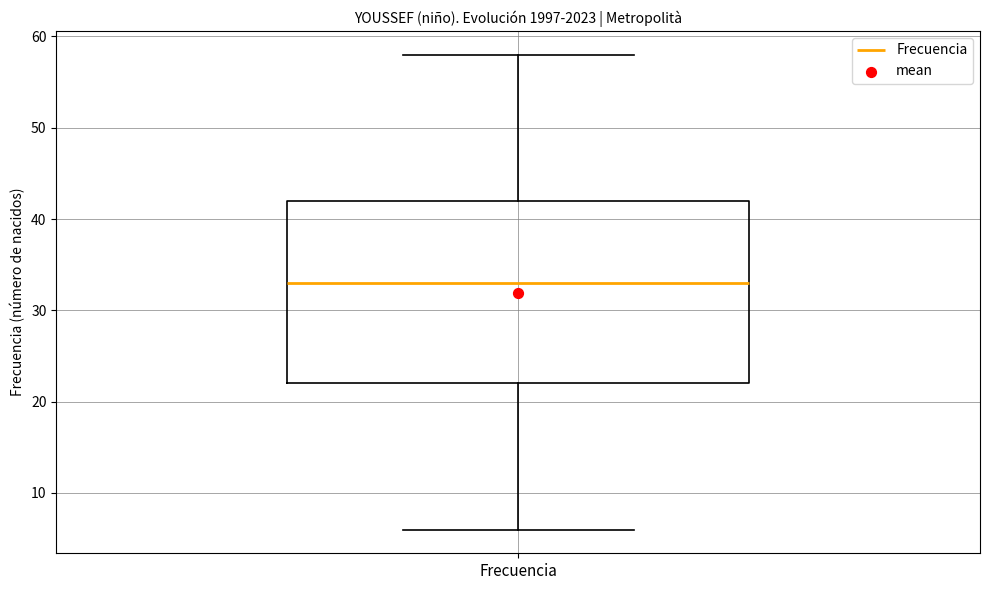

Transcribe this box plot: give where the median line is, the range the box spans, and where the two whiskers end, as read against the y-axis. The values are not printed on the chart, so give them approximately, as read against the axis.

median 33, box 22 to 42, whiskers 6 to 58